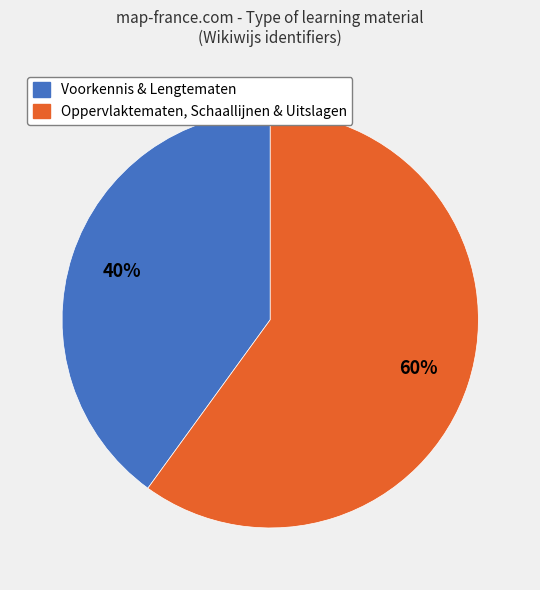

Does any single category account for the majority?

Yes